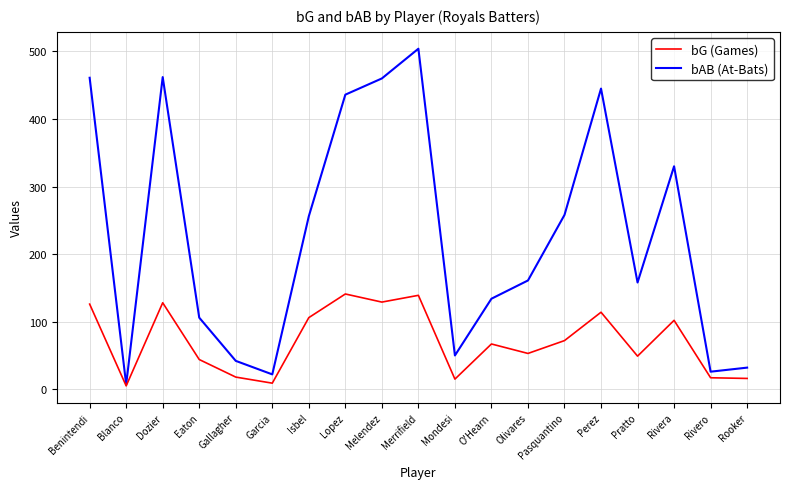

What is the difference between the highest and lowest values at Perez?

331